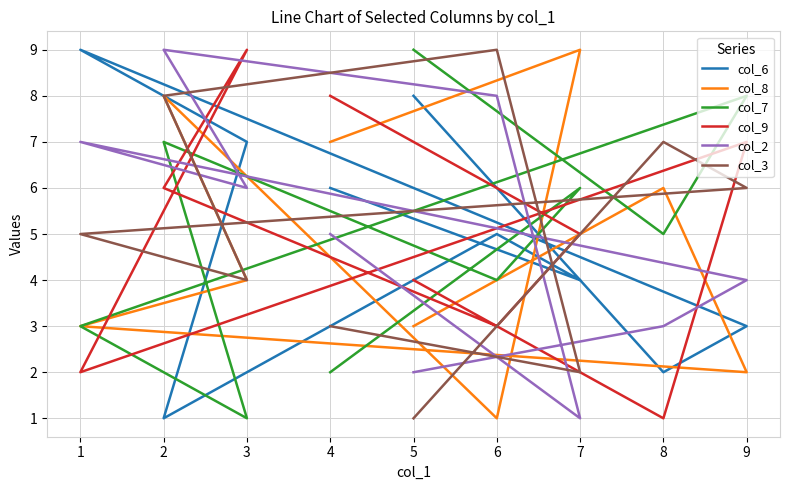

How many interior local peaks does the col_2 series have?

2